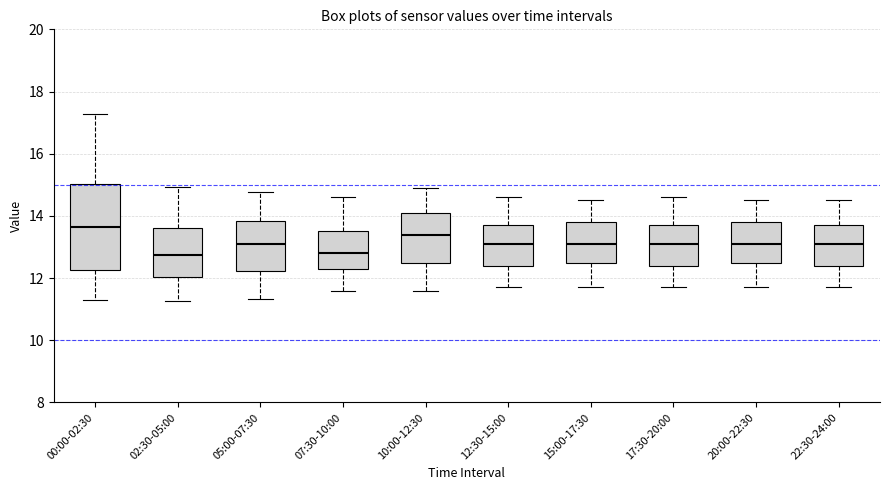

Comparing the boxes themselves (not the whiskers), which one is the tallest?

00:00-02:30